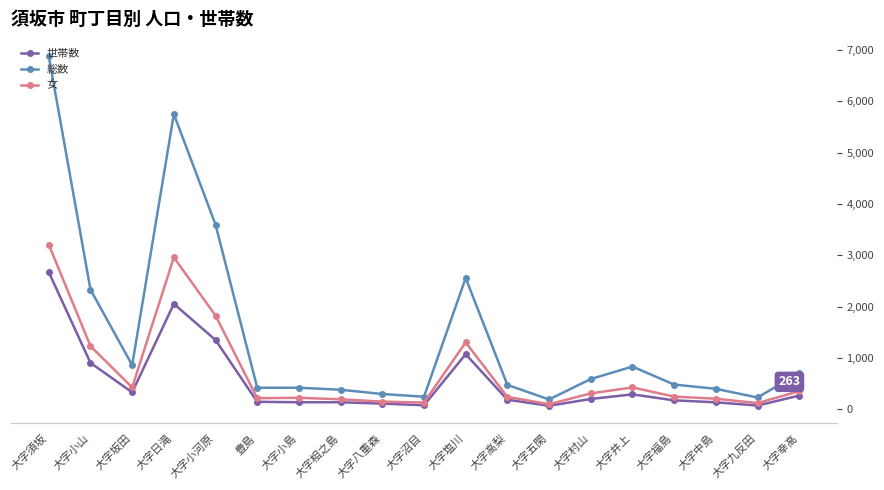

Does the chart have visible grid lines?

Yes